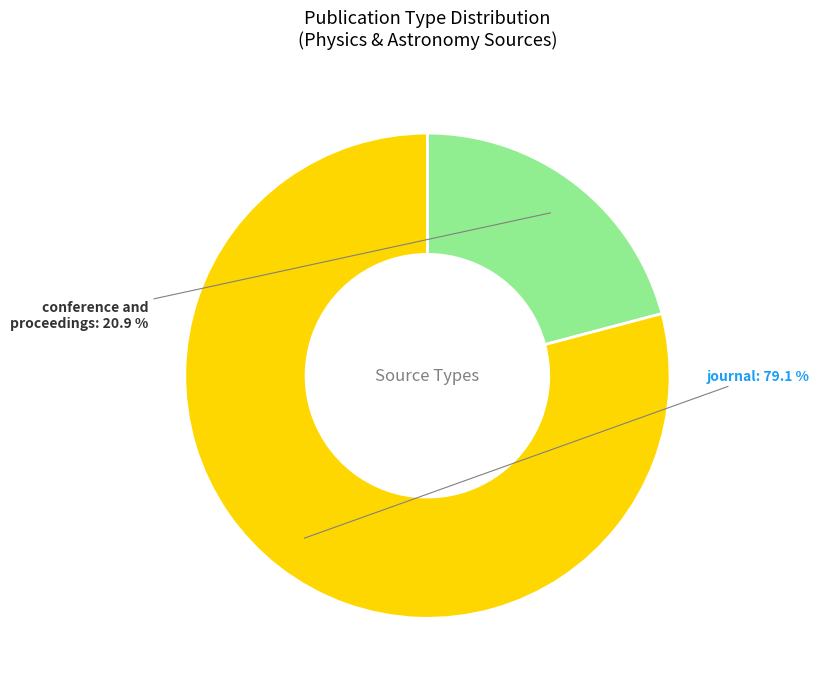

Is there any slice that represents more than half of the pie?

Yes